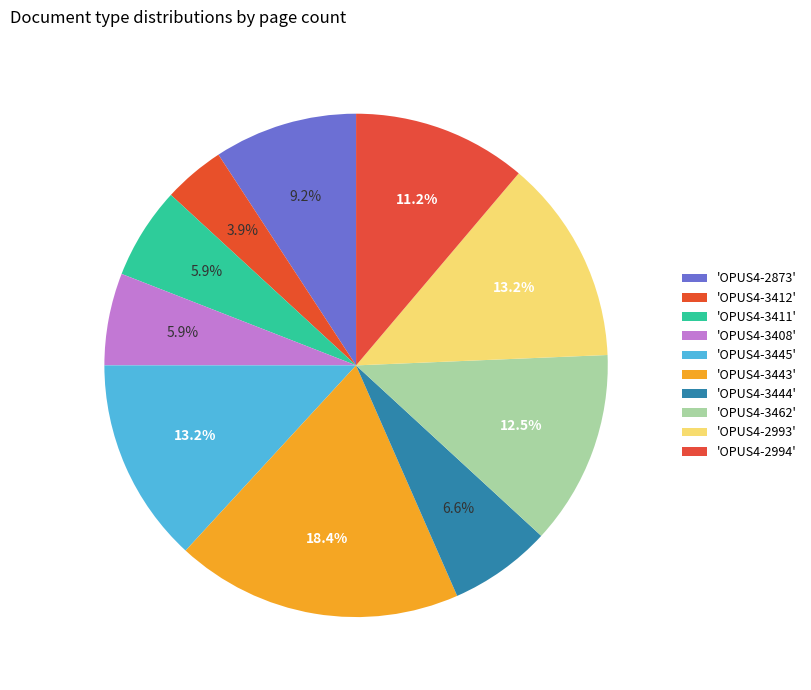

Does any single category account for the majority?

No